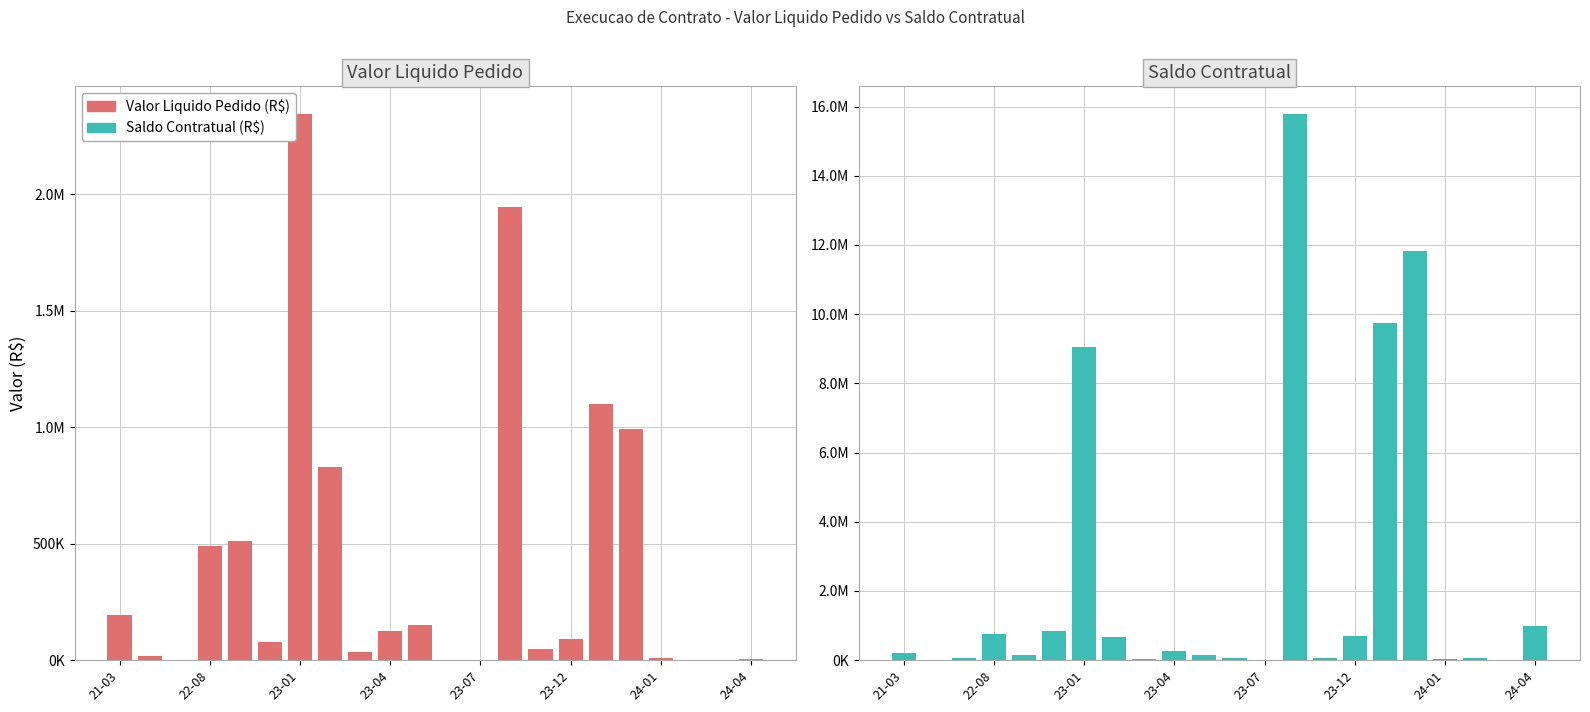

True or false: Saldo Contratual (R$) has a value of 995644.7 at 24-04.

True